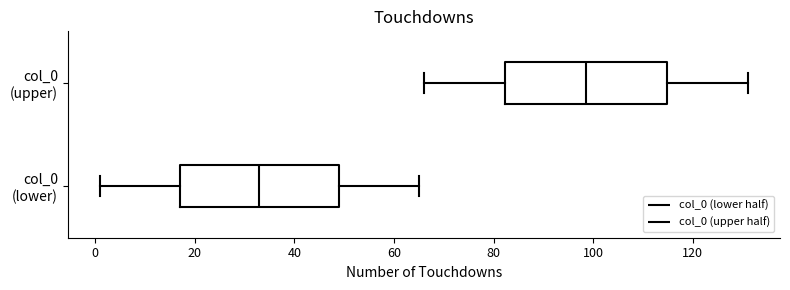

Reading bottom to top, transcribe this box plot: for each box, give where its median line is, the range the box spans, and where its two whiskers end, as read against the x-axis. The values are not printed on the chart, so give them approximately, as read against the axis.

col_0 (lower): median 34, box 18 to 50, whiskers 2 to 66
col_0 (upper): median 98, box 82 to 114, whiskers 66 to 132